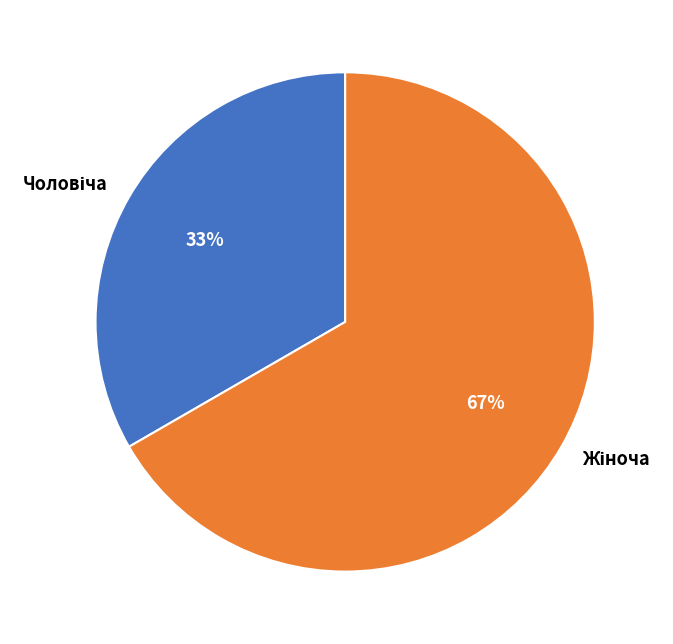

To the nearest percent, what is the average slice percentage?

50%